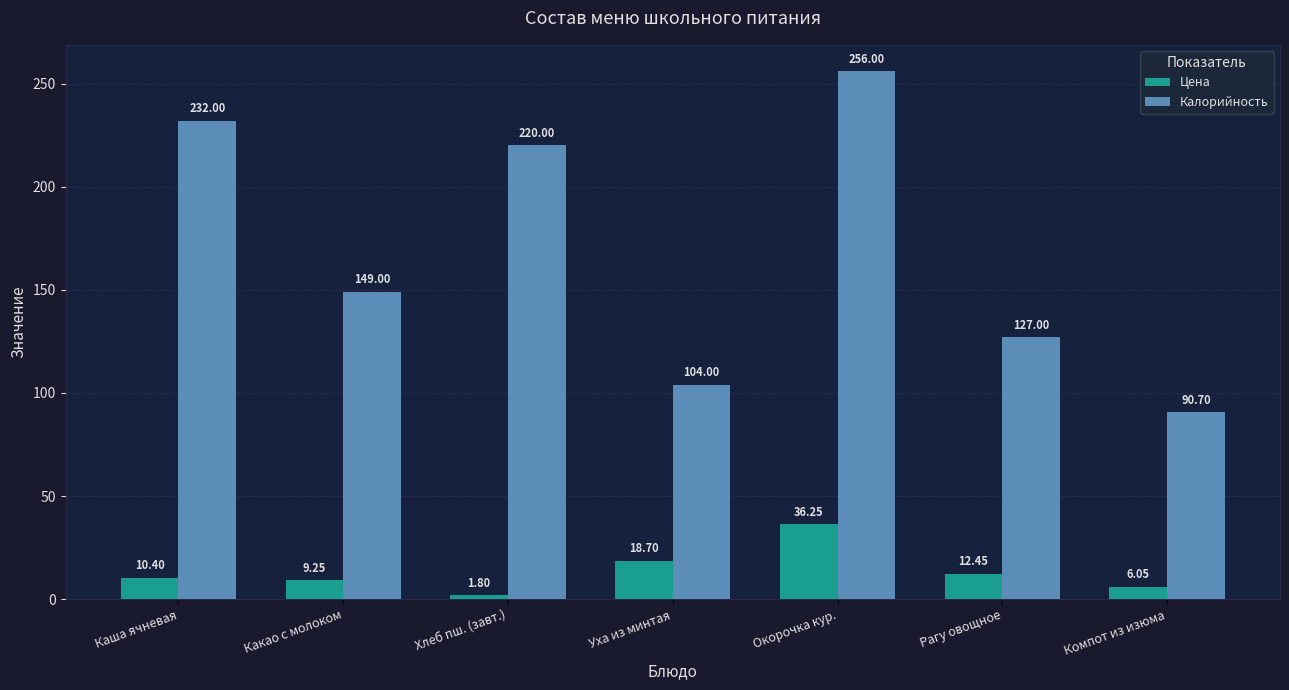

How many data points in Цена are above 10?

4